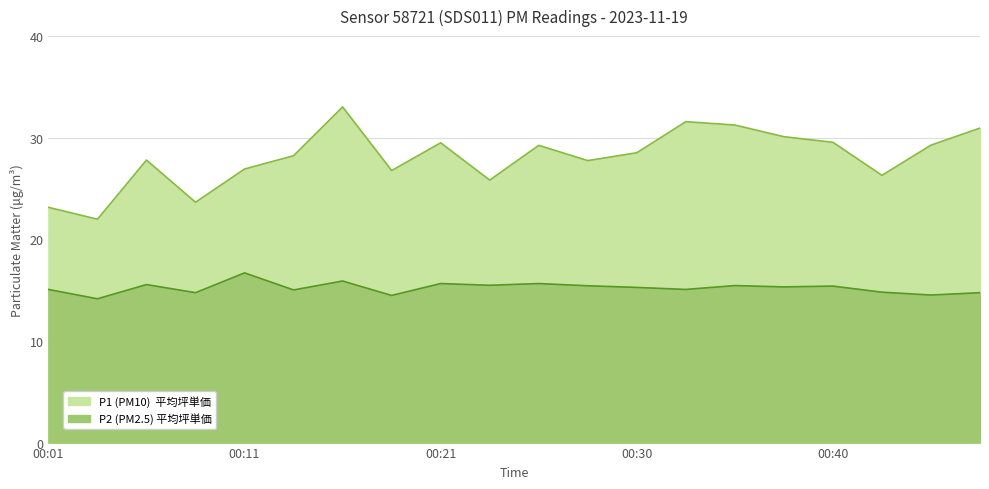

Rank the series by their maximum value, from lowest to highest.

P2, P1